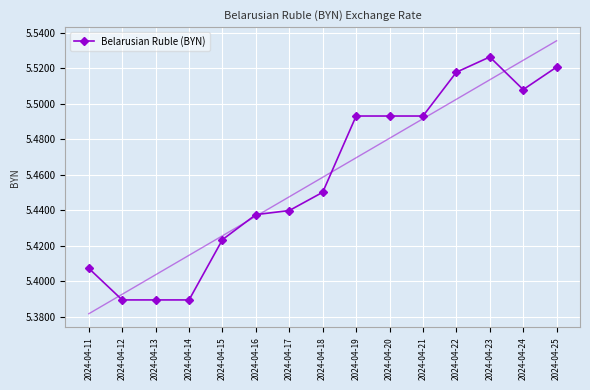

How many values are between 5 and 6?

15